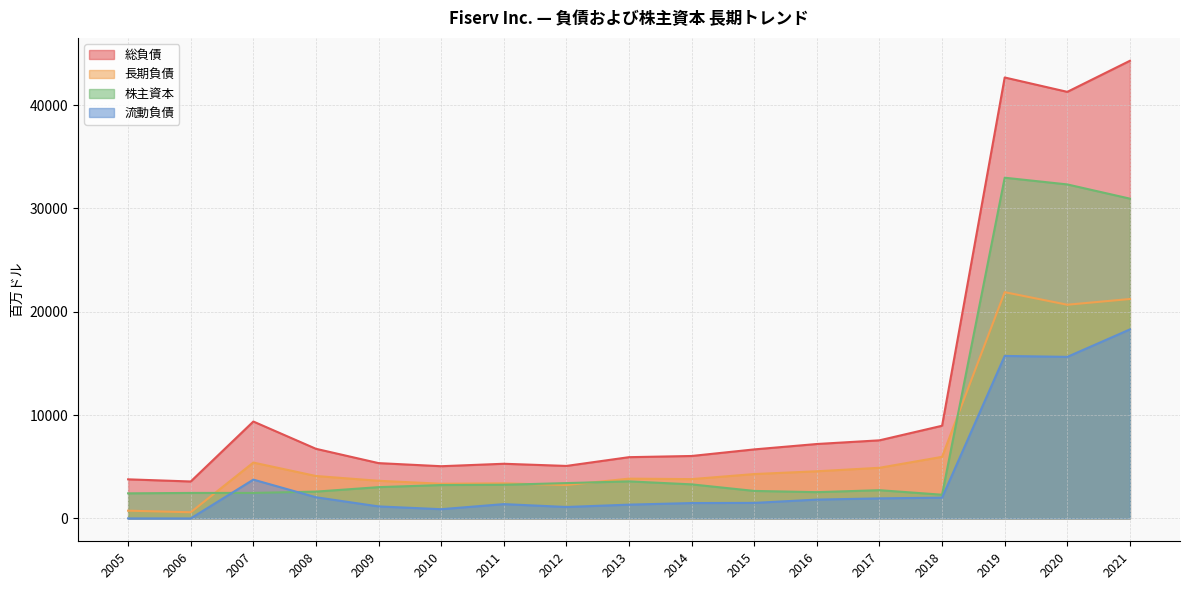

What is the value of the 総負債 point at the 1st from the left?

3782